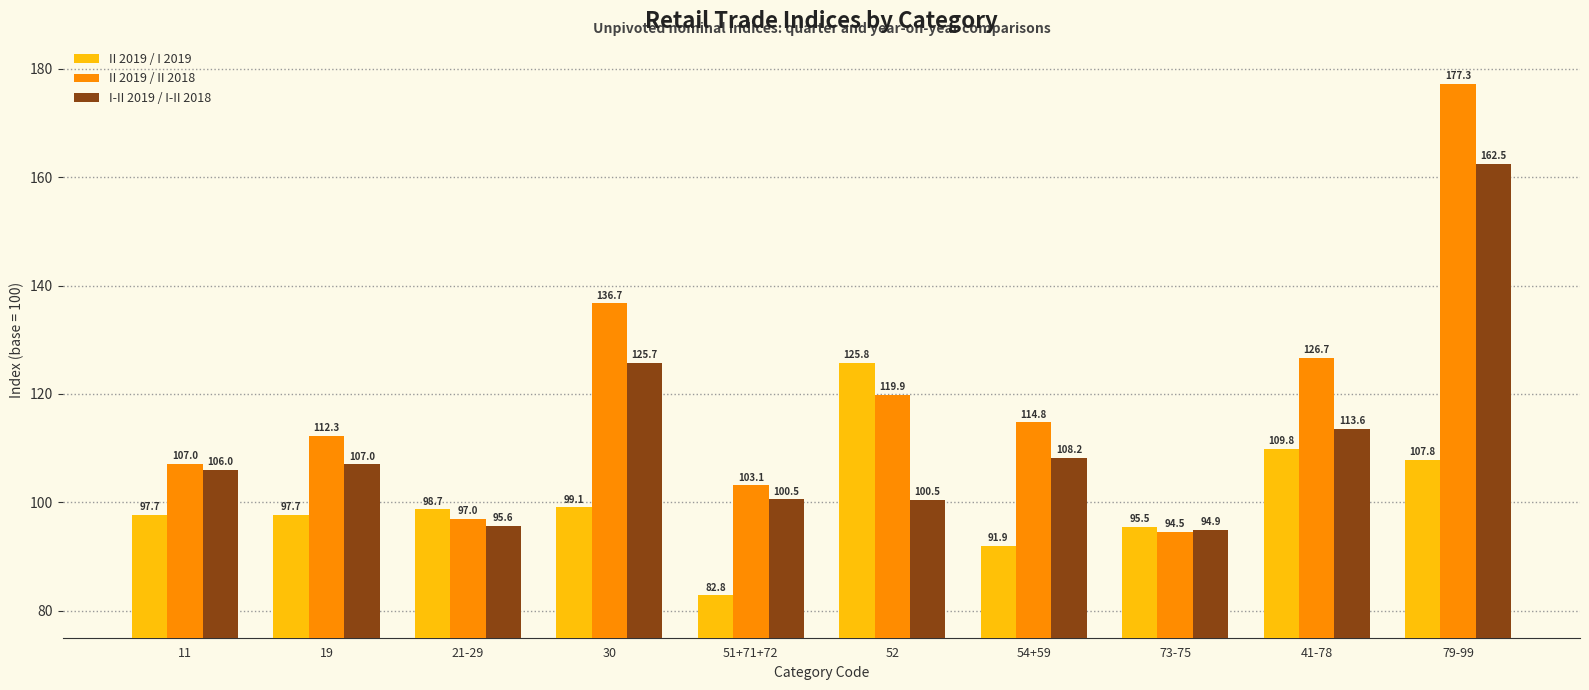

The II 2019 / II 2018 series shows 177.3 at 79-99. True or false?

True